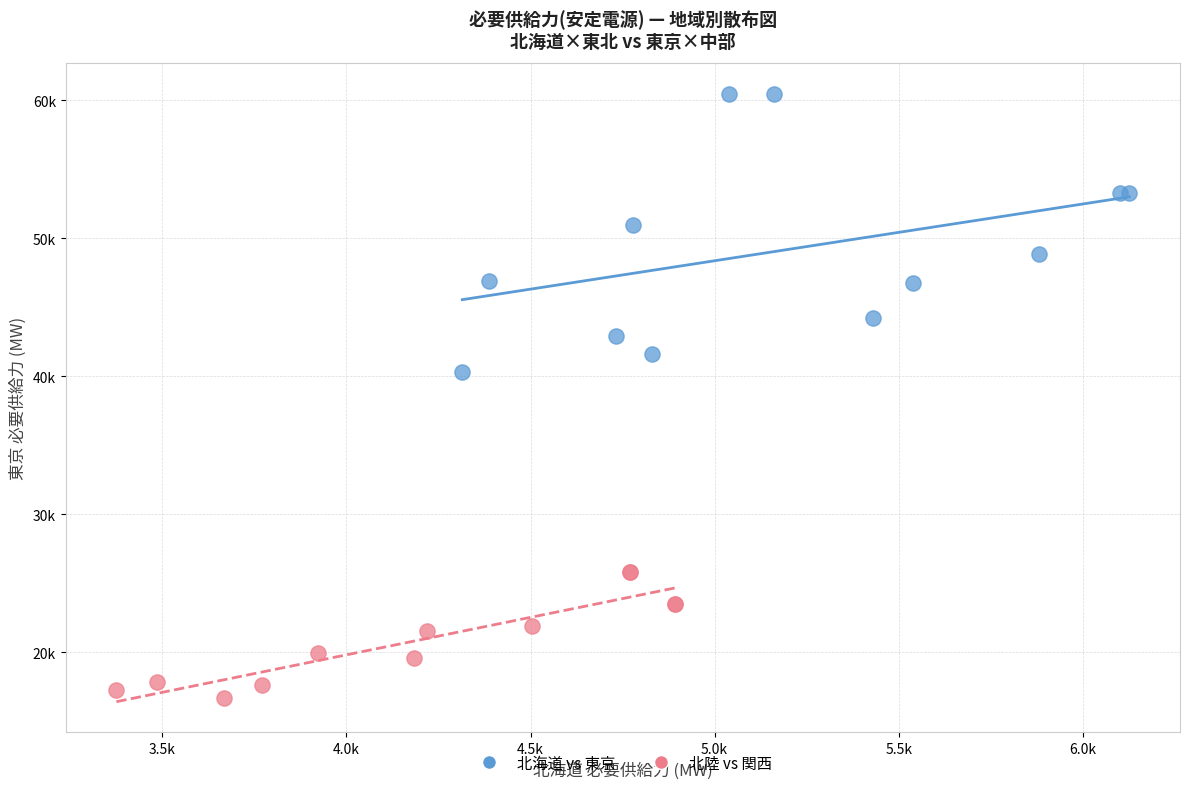

What are all the series names shown in the legend?

北海道 vs 東京, 北陸 vs 関西